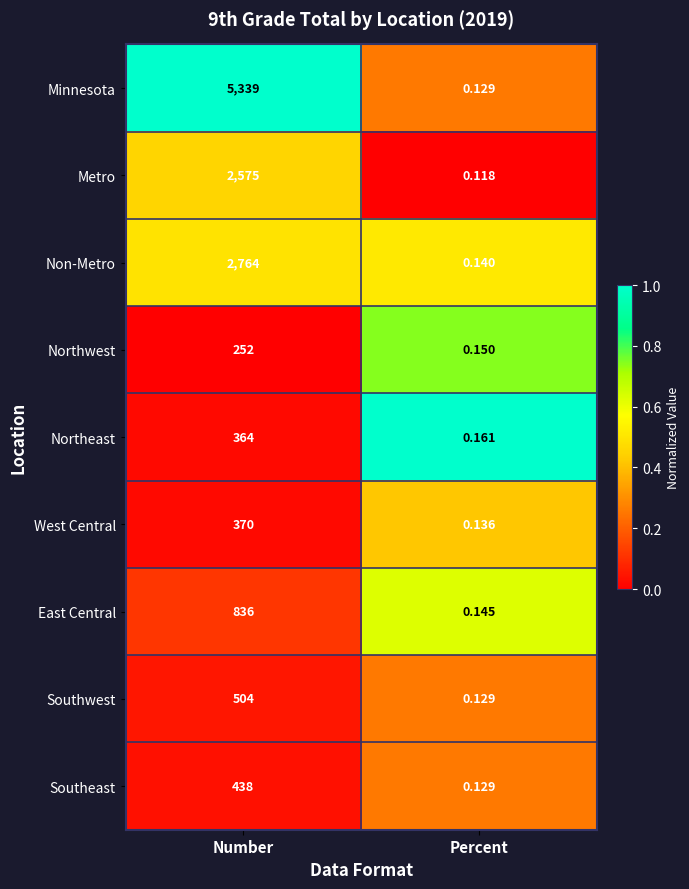

List the labels in order of Minnesota value, largest first.

Number, Percent